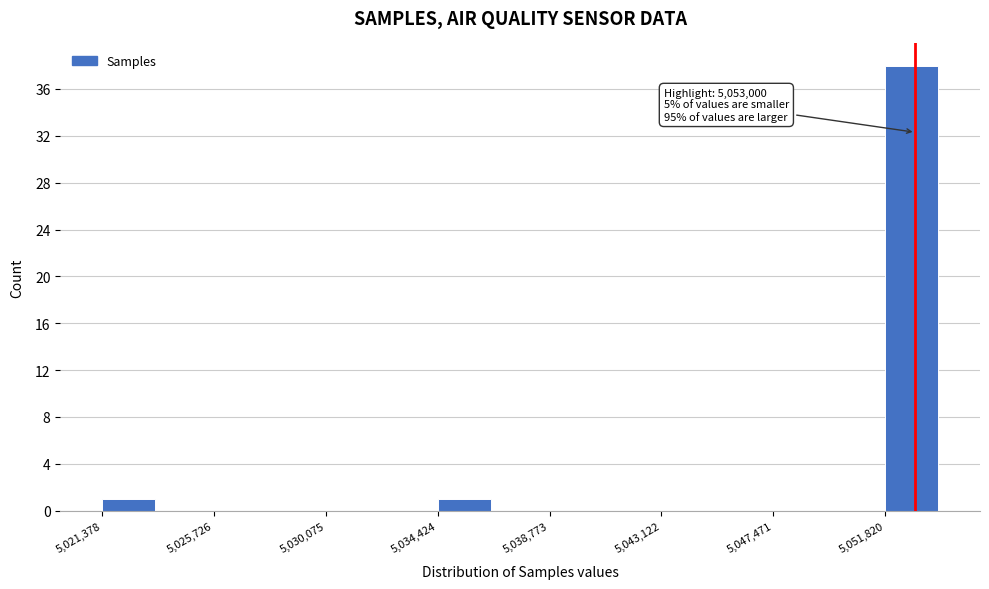

Which range on the x-axis has the tallest bar?

5052000 to 5054000